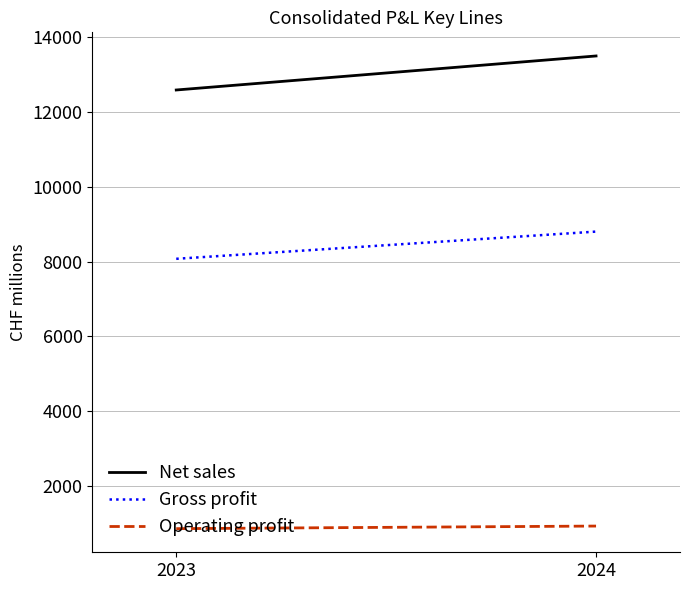

What is the difference between the Net sales values at 2023 and 2024?

909